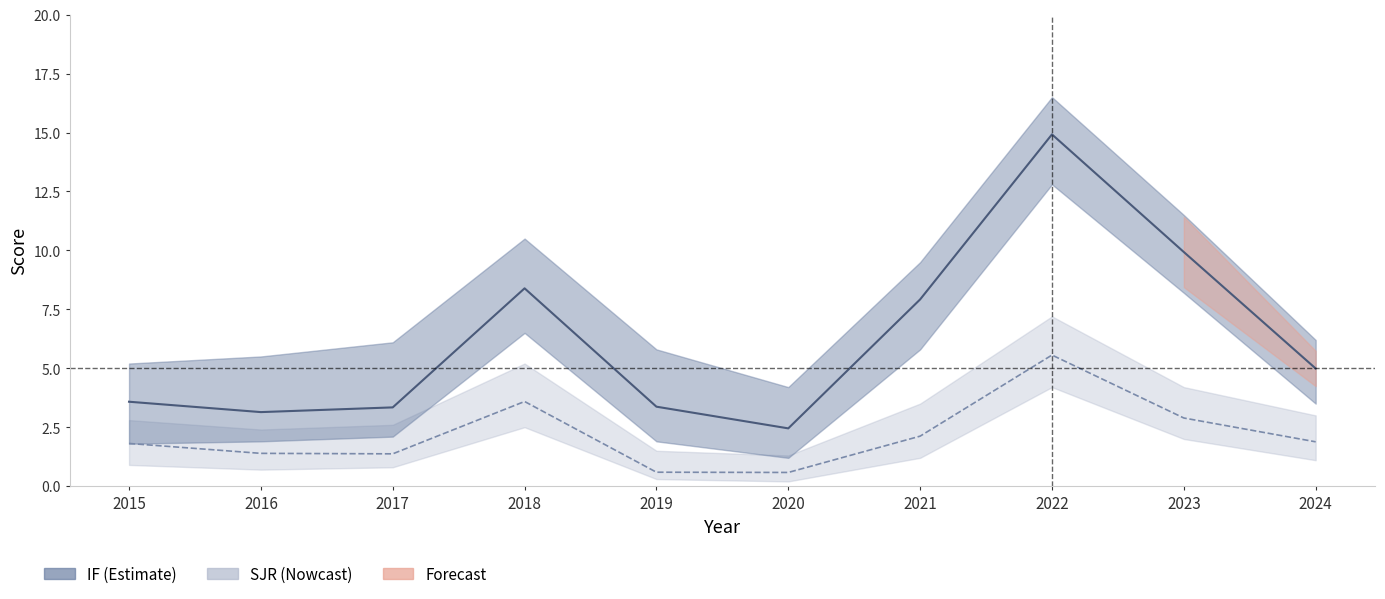

What is the sum of the IF_lower values at 2017 and 2018?

8.6